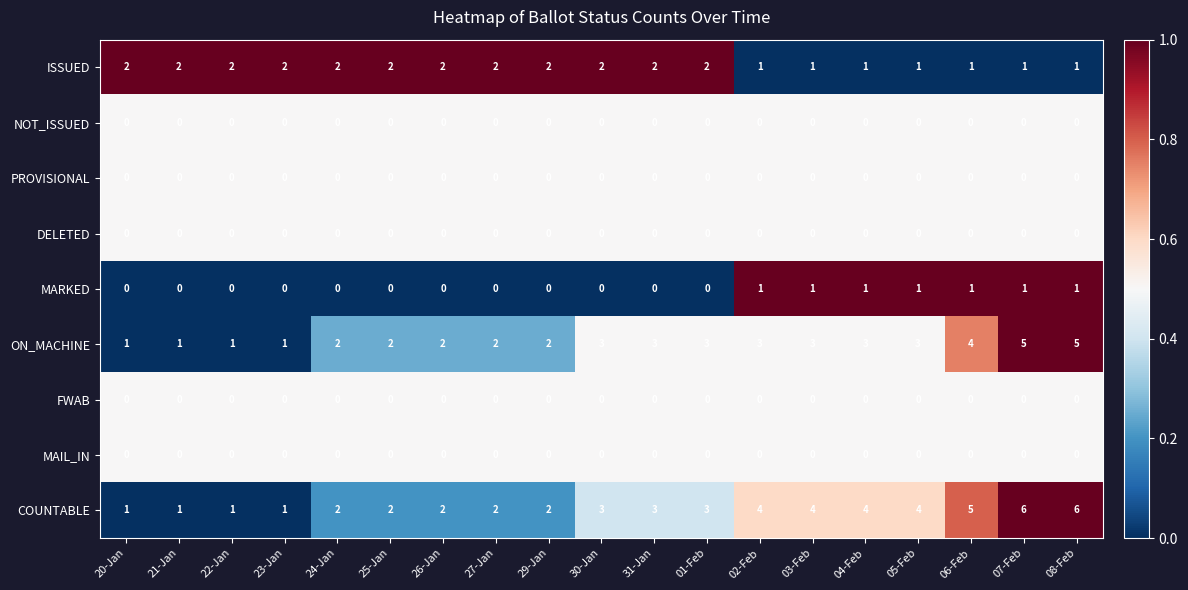

What is the greatest value displayed?

6